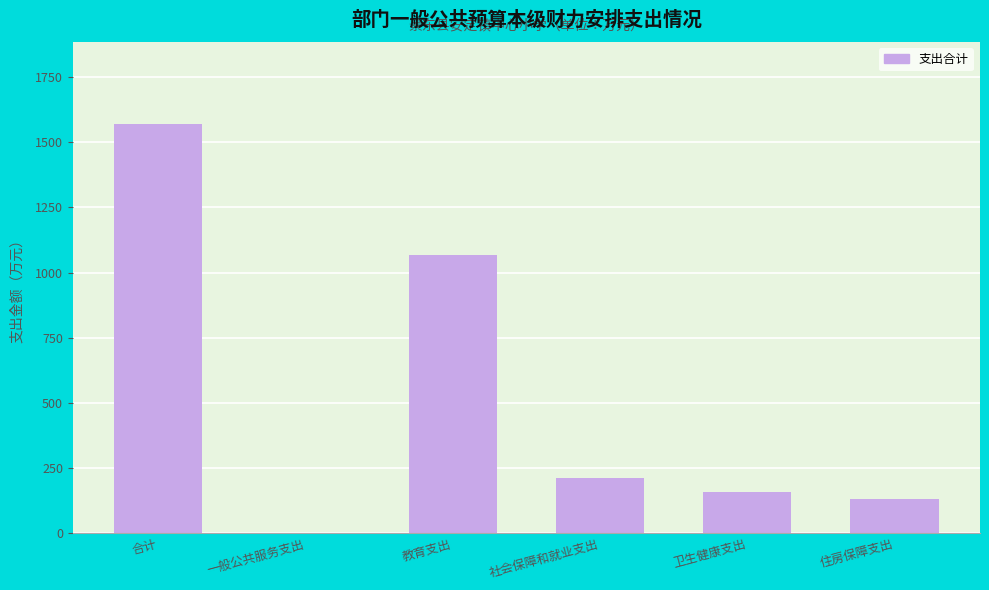

Reading right to left, extract all data points from this chart.

住房保障支出=131.5	卫生健康支出=157.8	社会保障和就业支出=212.4	教育支出=1068.8	一般公共服务支出=0.0	合计=1570.5